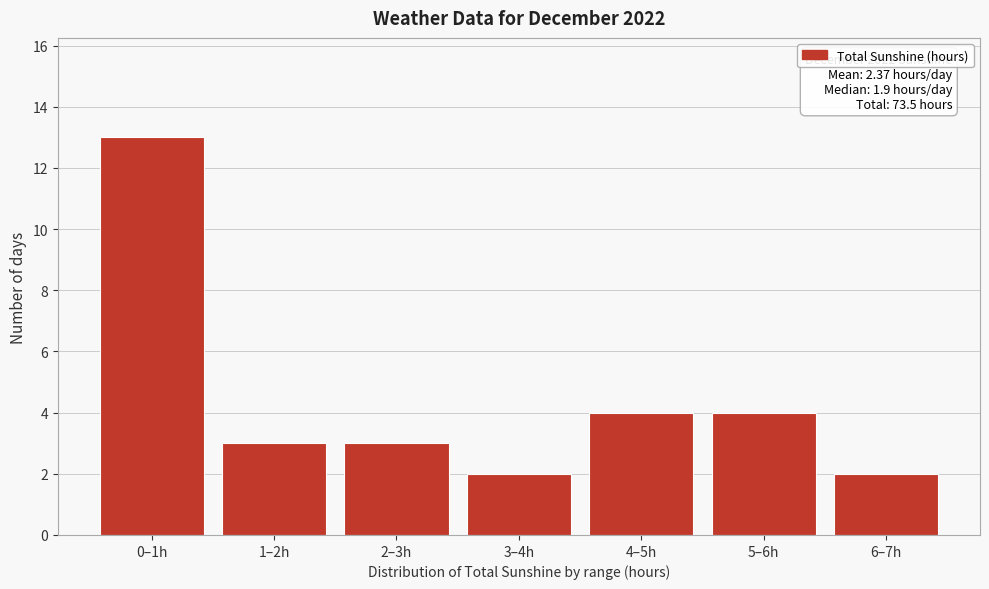

Reading left to right, what are all the values shown in this chart?

0–1h=13	1–2h=3	2–3h=3	3–4h=2	4–5h=4	5–6h=4	6–7h=2